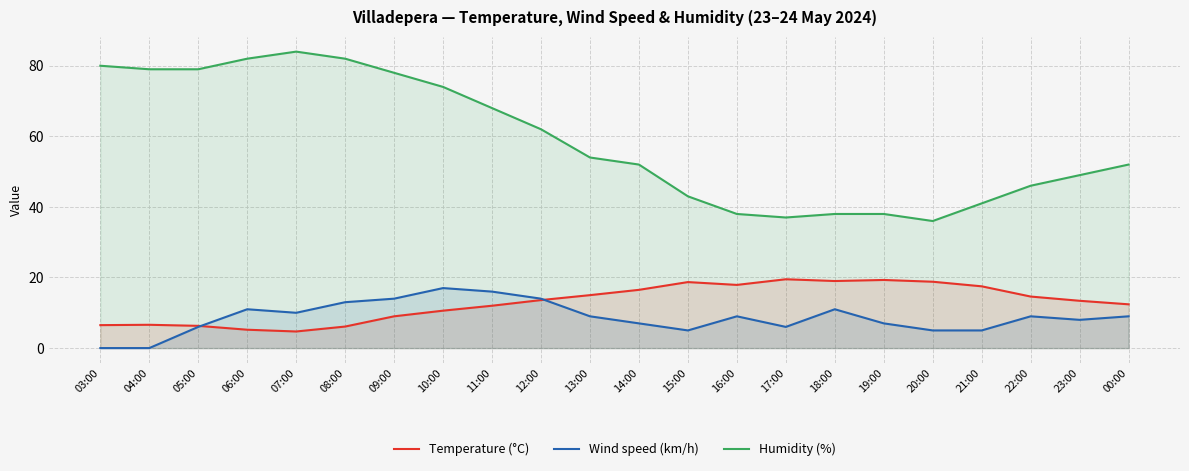

Which series has the widest spread of values?

Humidity (%)